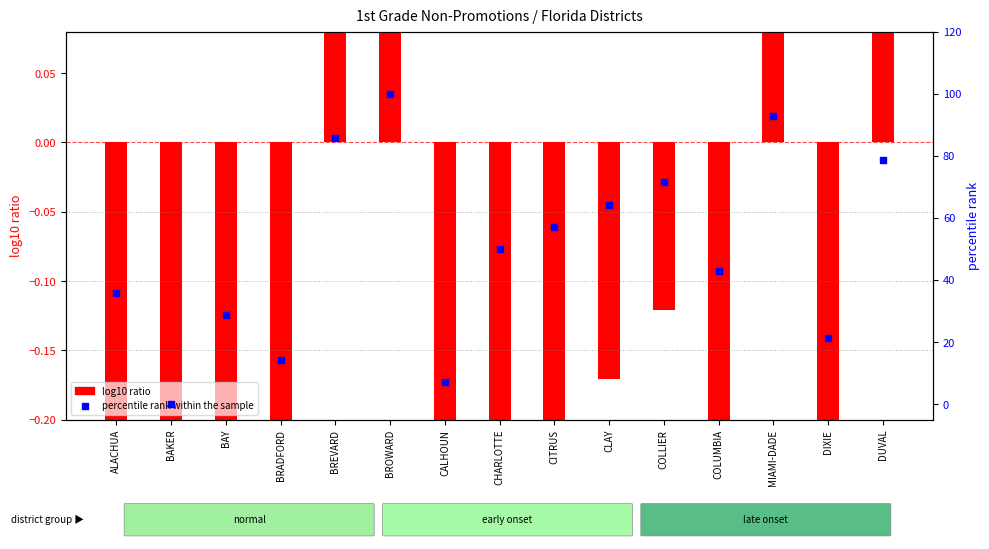

Which has a higher value, DIXIE or CLAY?

CLAY